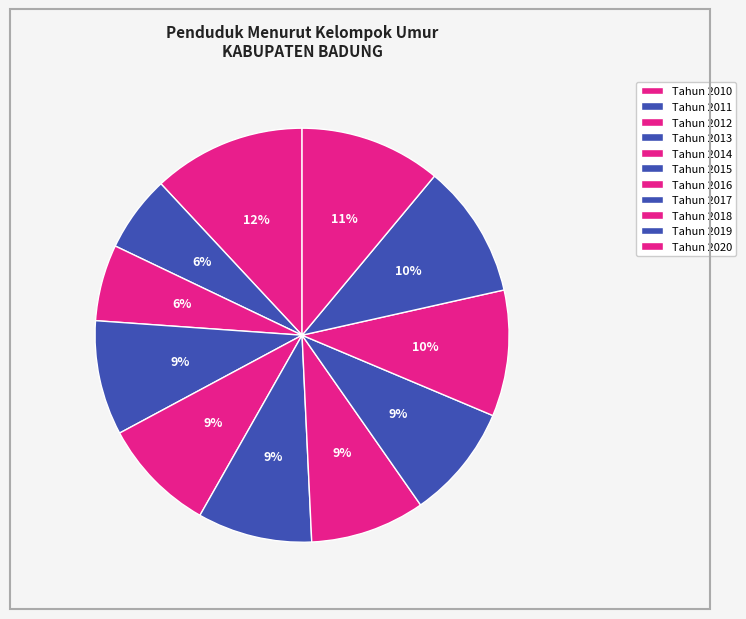

Which category has the smallest portion of the pie?

Tahun 2011